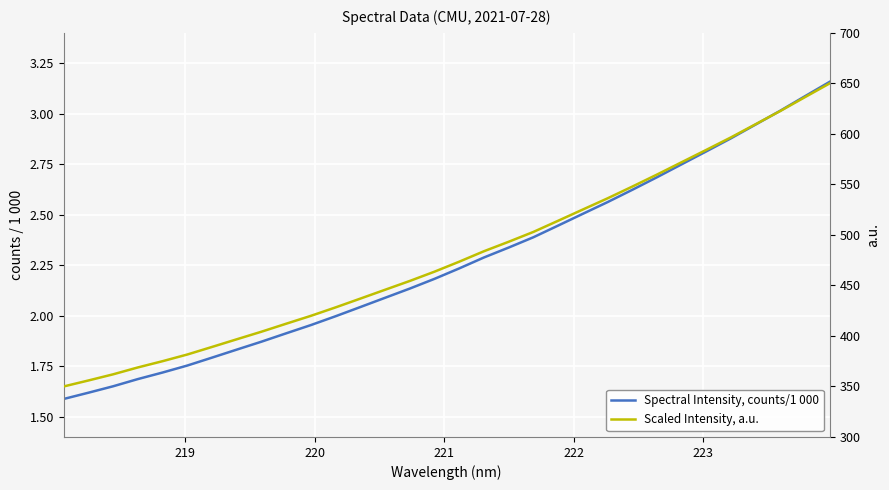

How many series are shown in this chart?

2